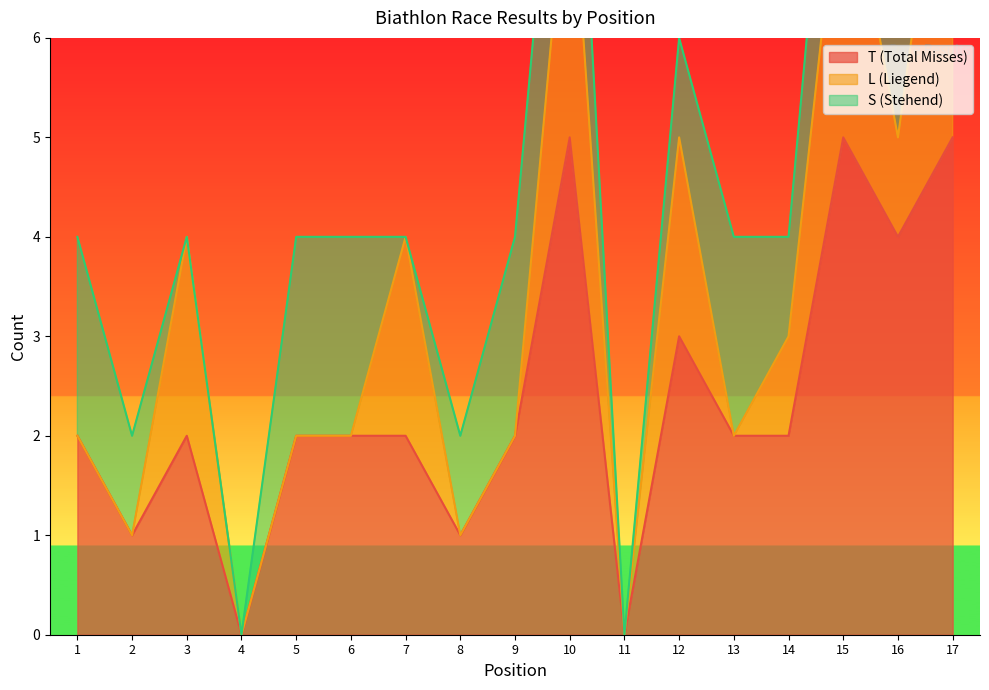

The T (Total Misses) series shows 2 at 3. True or false?

True